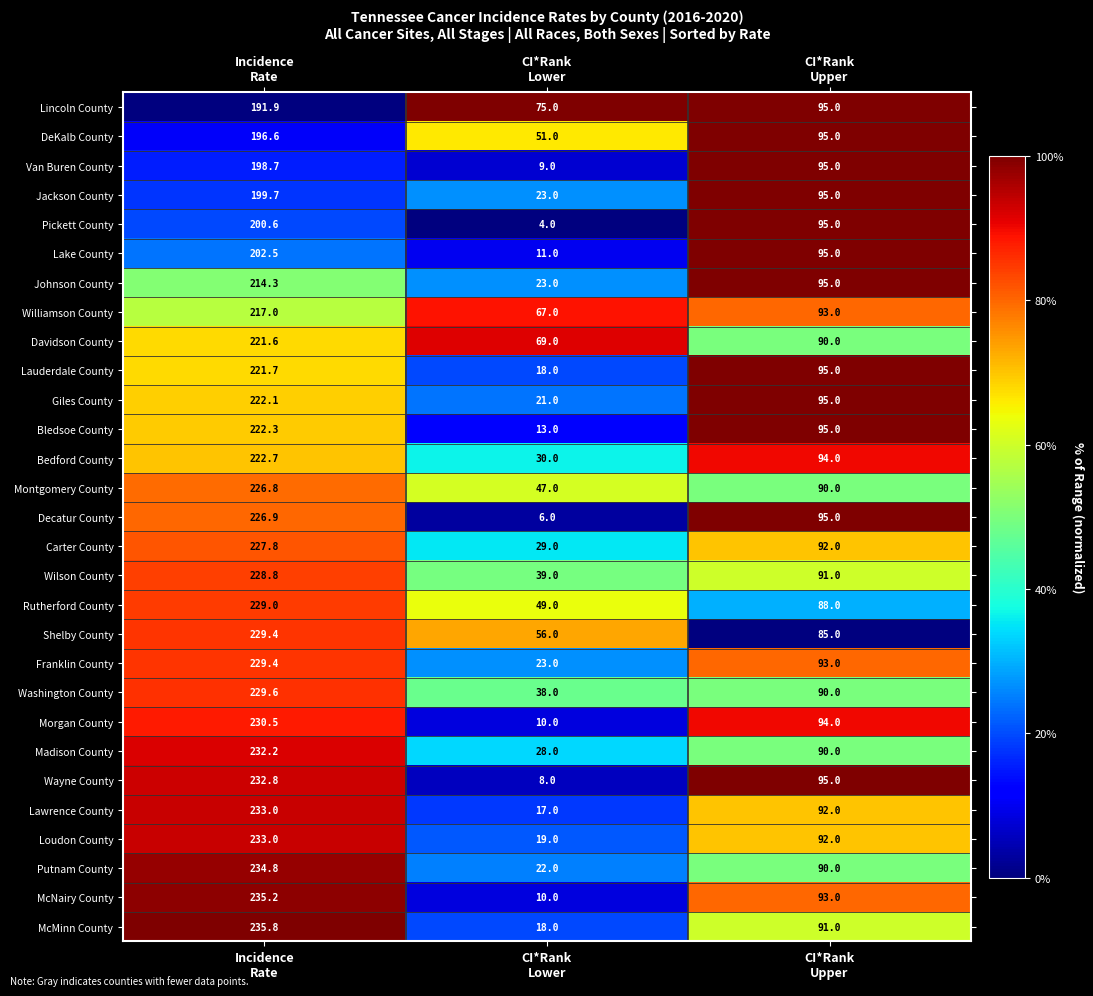

What is the smallest value displayed?

4.0